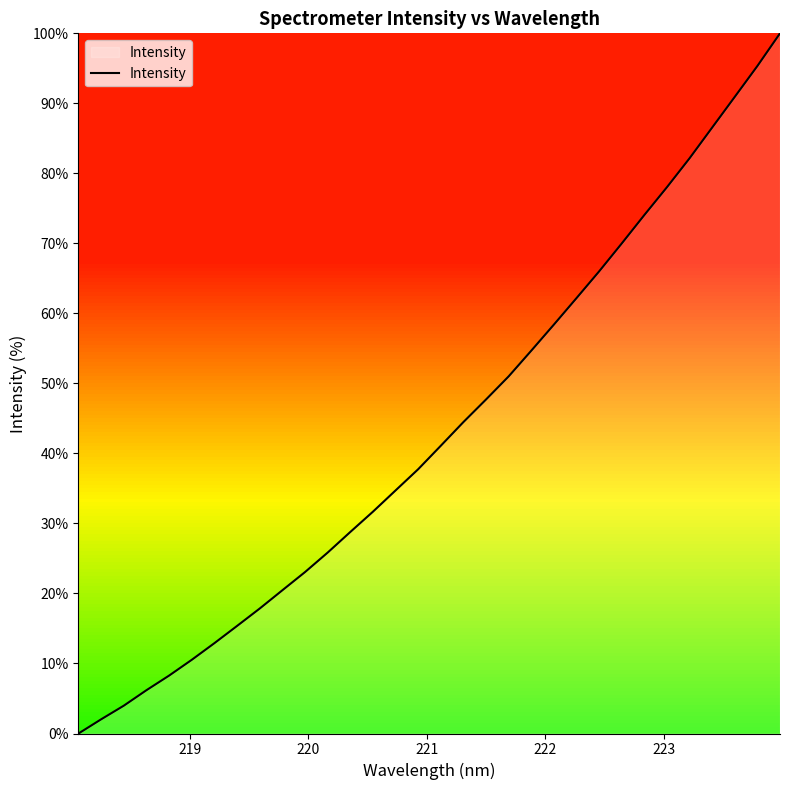

How many lines are shown in the chart?

1